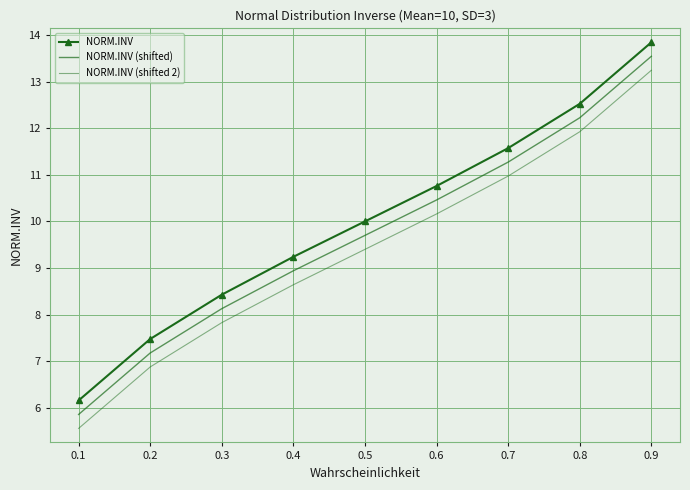

Which series has the largest range (max minus min)?

NORM.INV